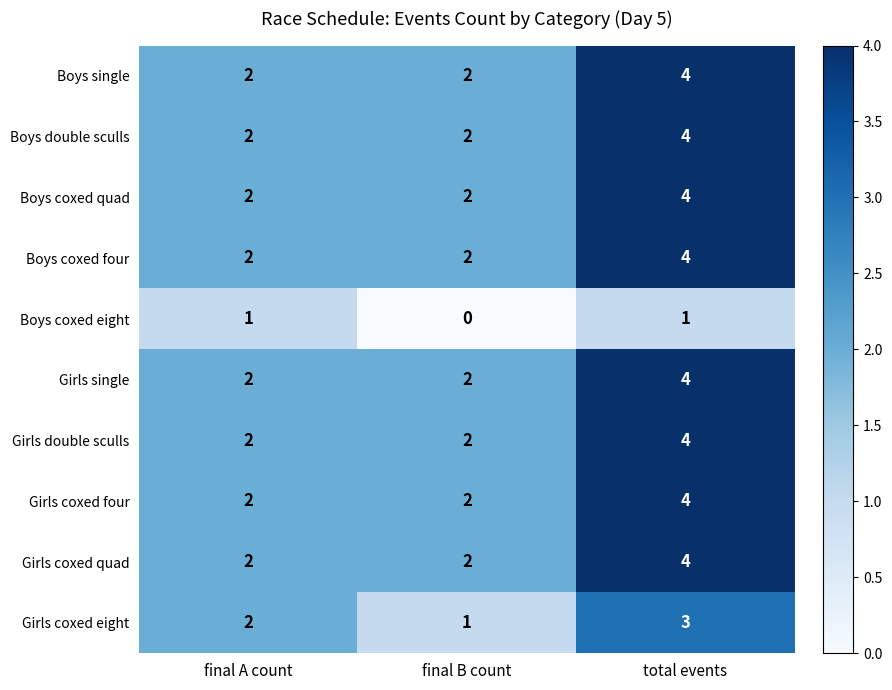

Count the number of categories in the chart.

3